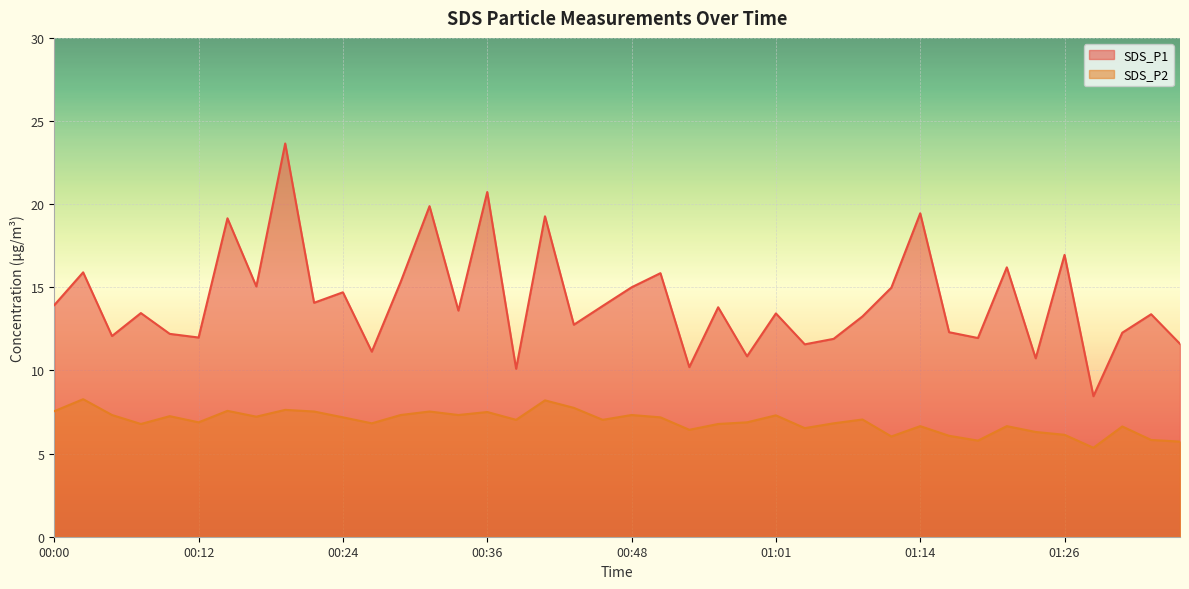

How many values in the SDS_P2 series exceed 7?

21